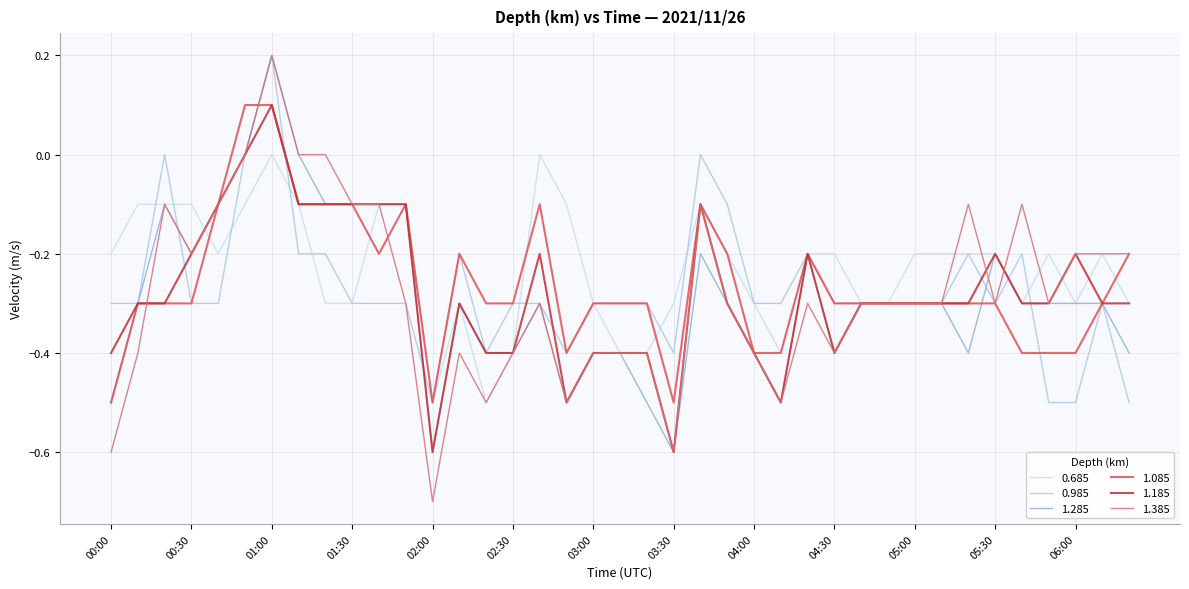

Where do 0.685 and 1.185 first cross each other?

00:30 and 00:40